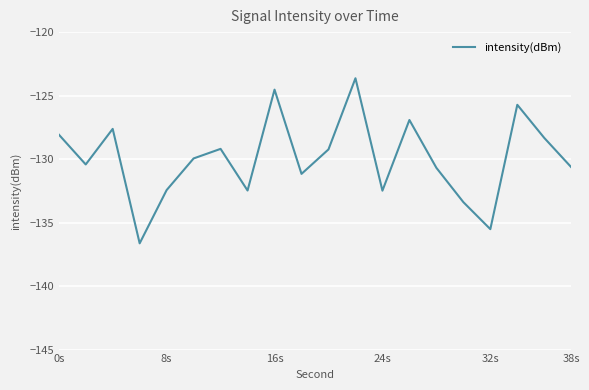

What is the minimum value shown in the chart?

-136.6